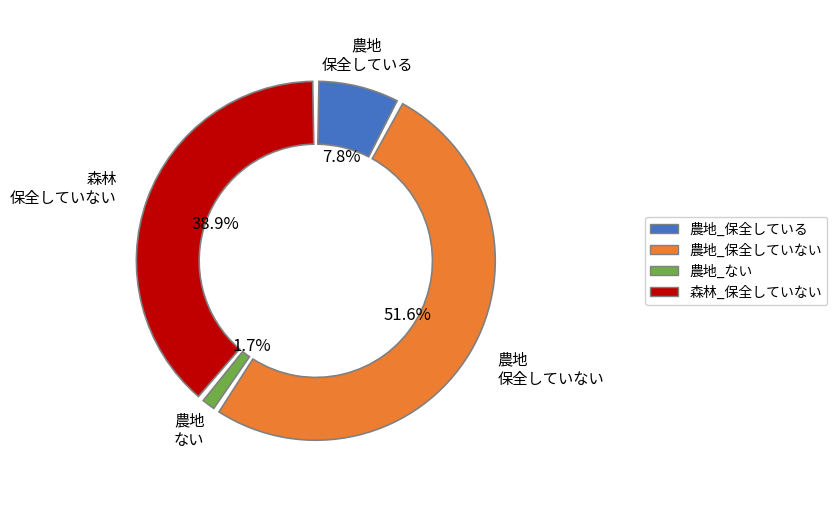

Count the number of slices in the pie.

4